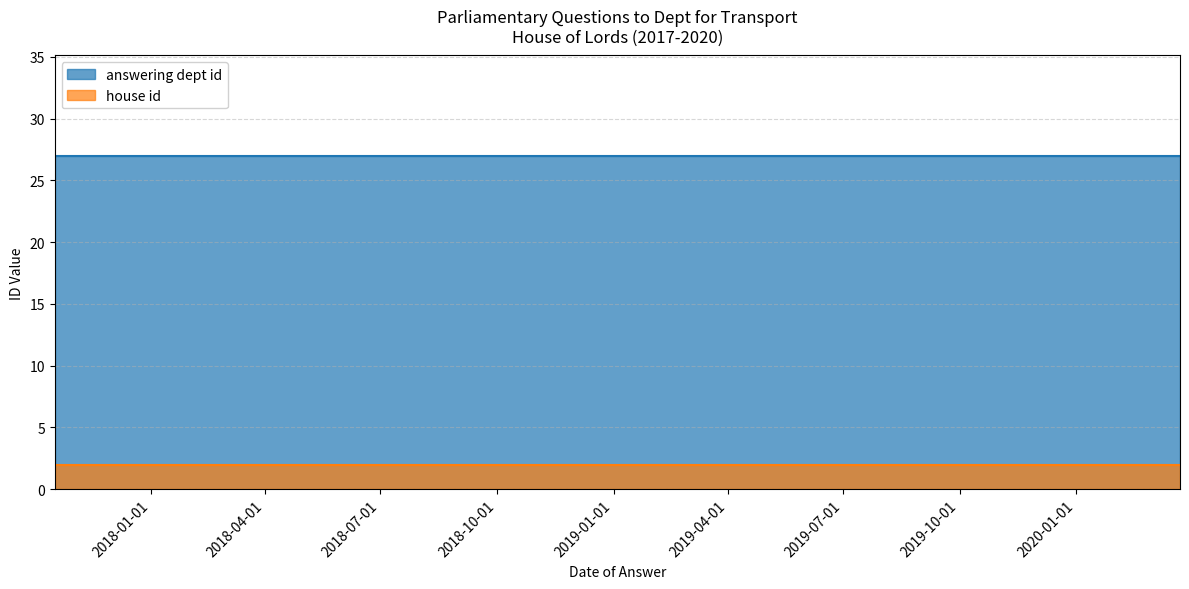

True or false: house id and answering dept id cross at least once.

False